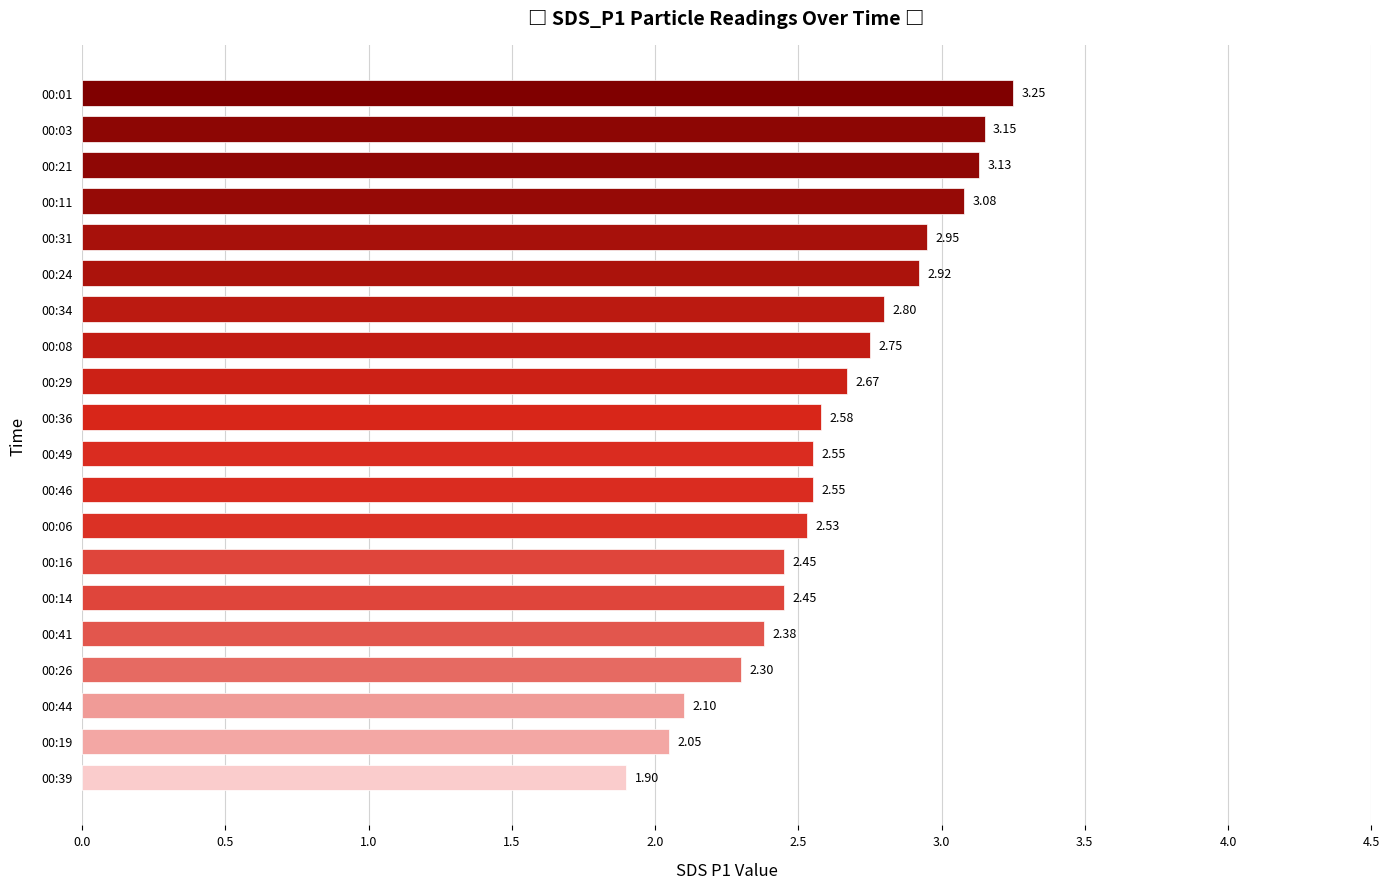

Approximately how many times larger is the value at 00:06 compared to 00:16?

1.0